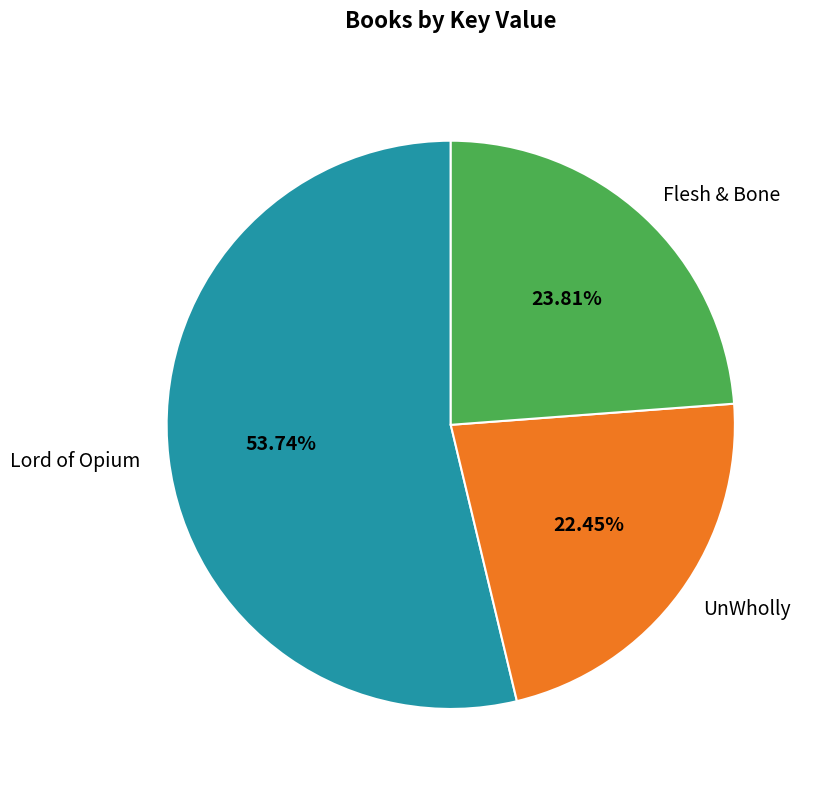

Which category has the smallest portion of the pie?

UnWholly